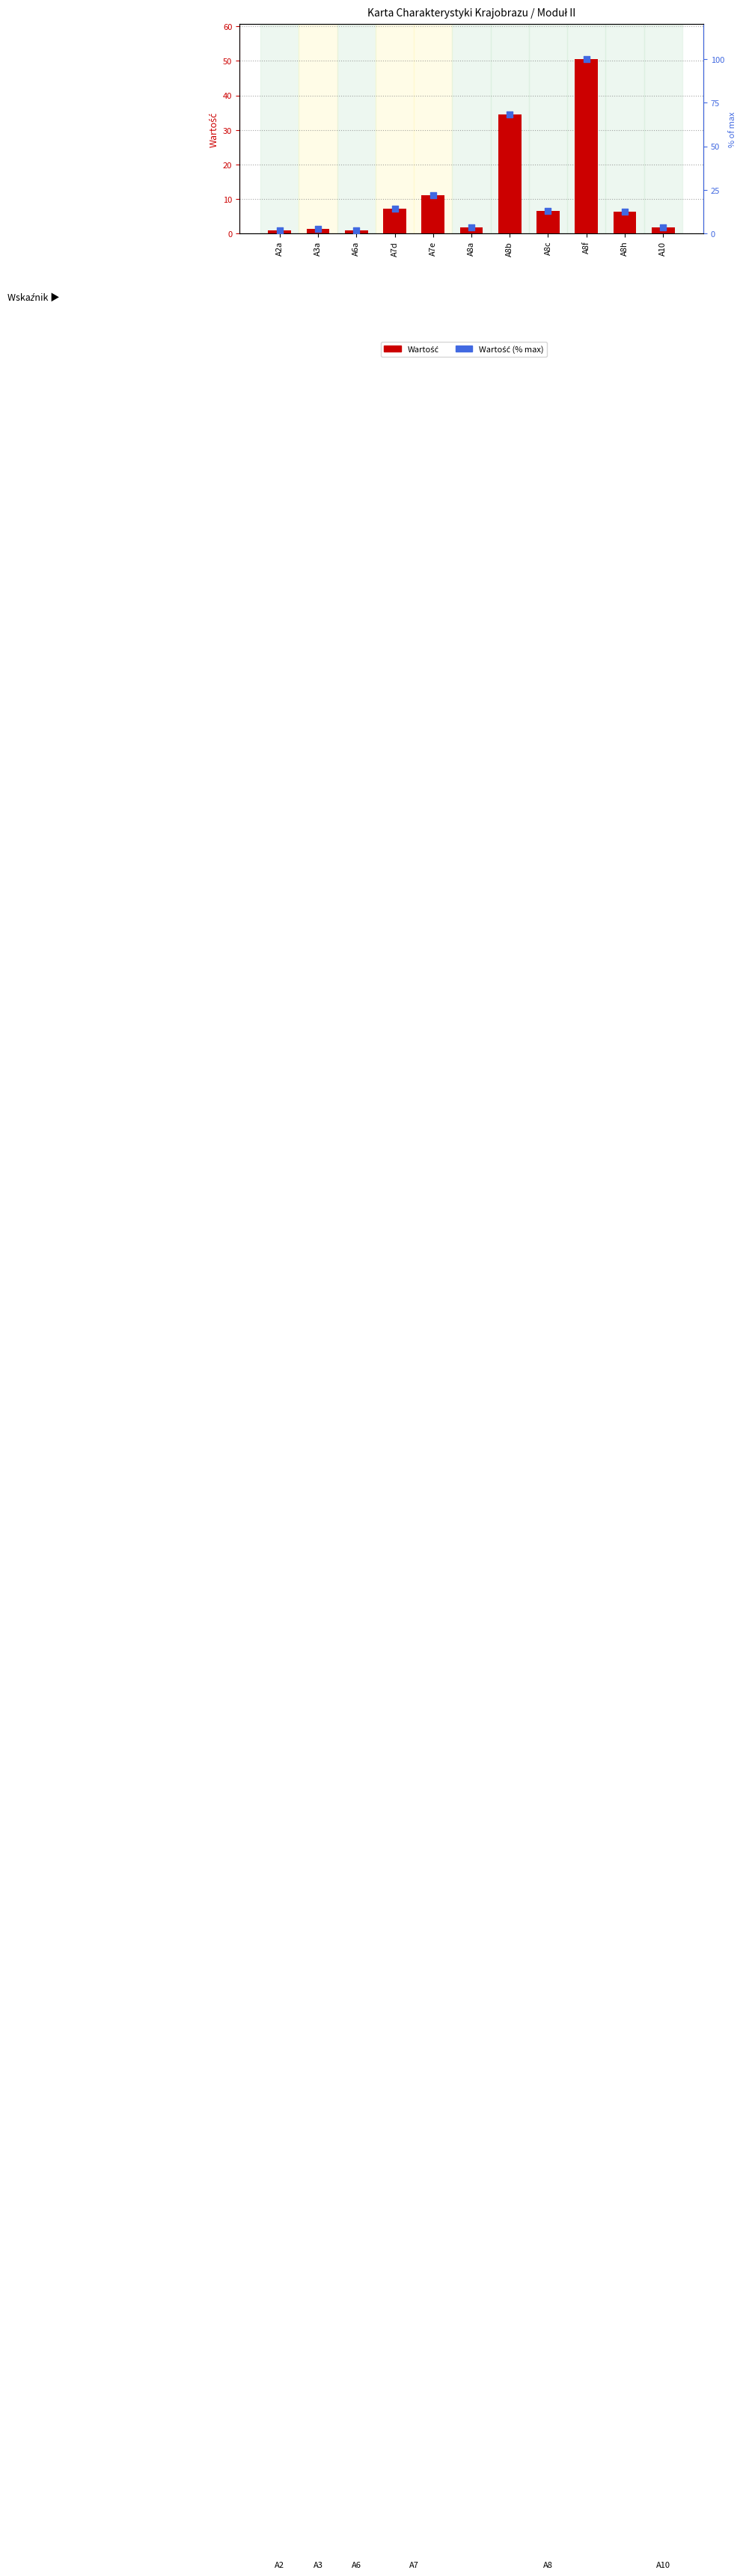

What is the total value across all series at A10?

5.3